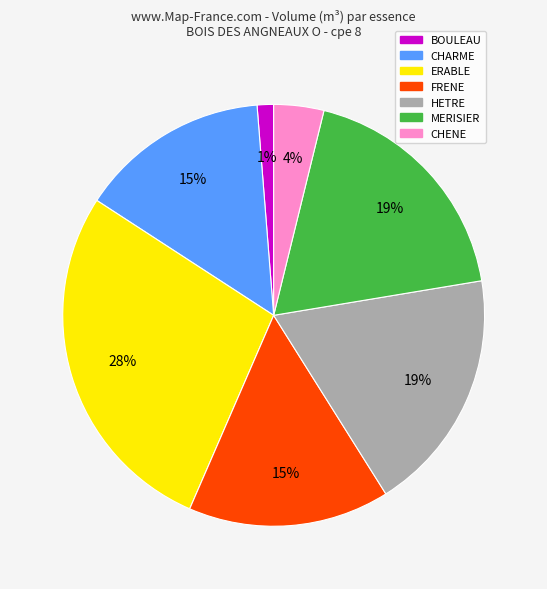

What is the largest slice in the pie chart?

ERABLE